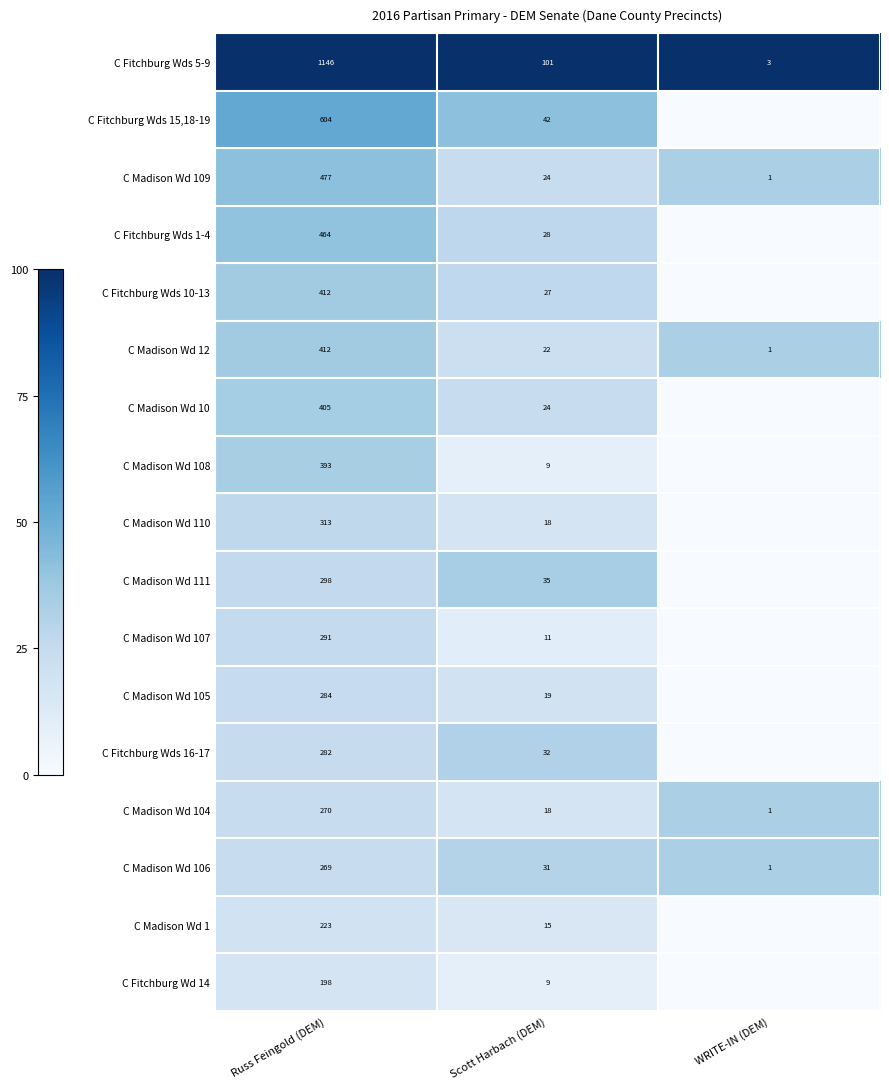

Which series changed the most between Russ Feingold (DEM) and Scott Harbach (DEM)?

C Fitchburg Wds 5-9